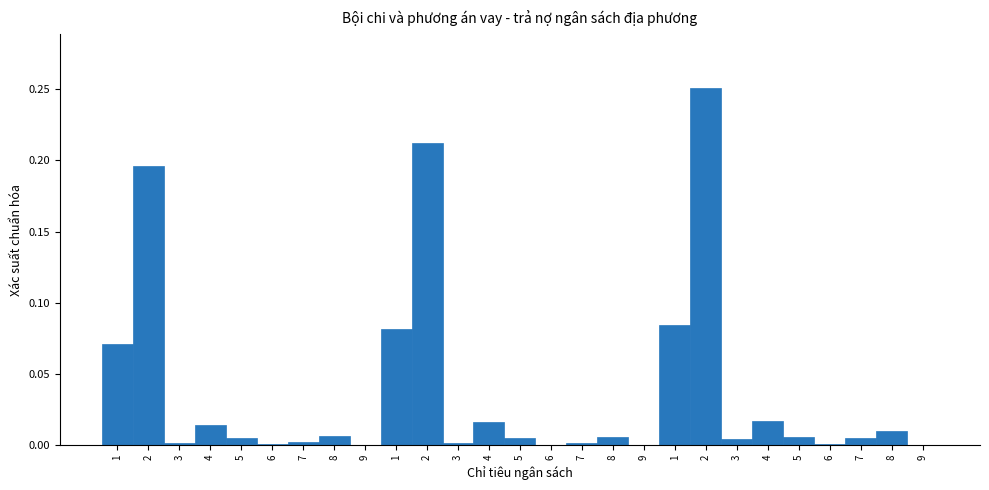

How many data points does each series have?

27